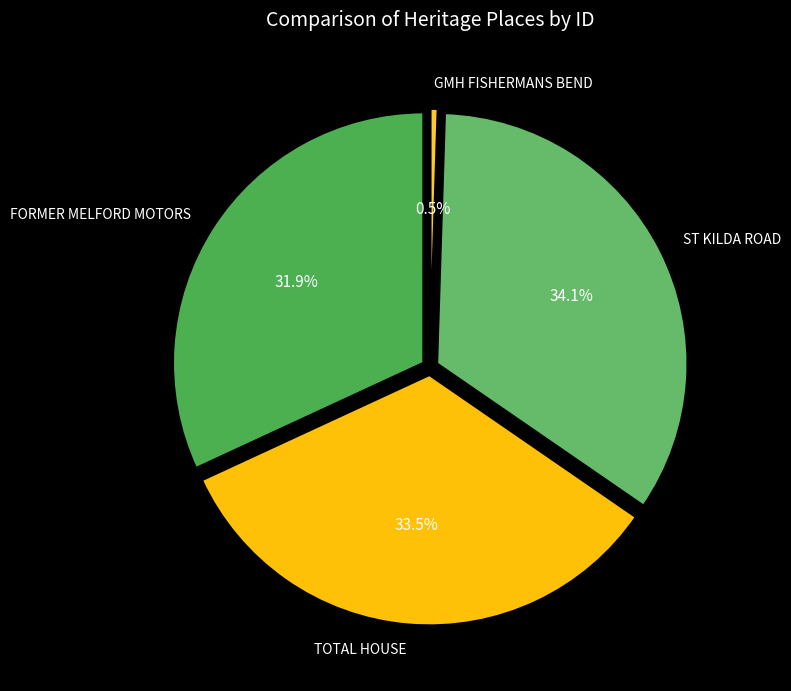

Does any single category account for the majority?

No